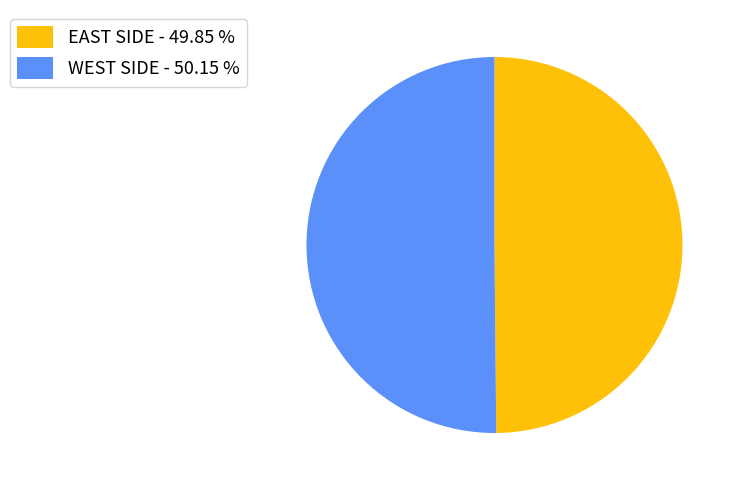

What is the ratio of the value at EAST SIDE to the value at WEST SIDE?

1.0